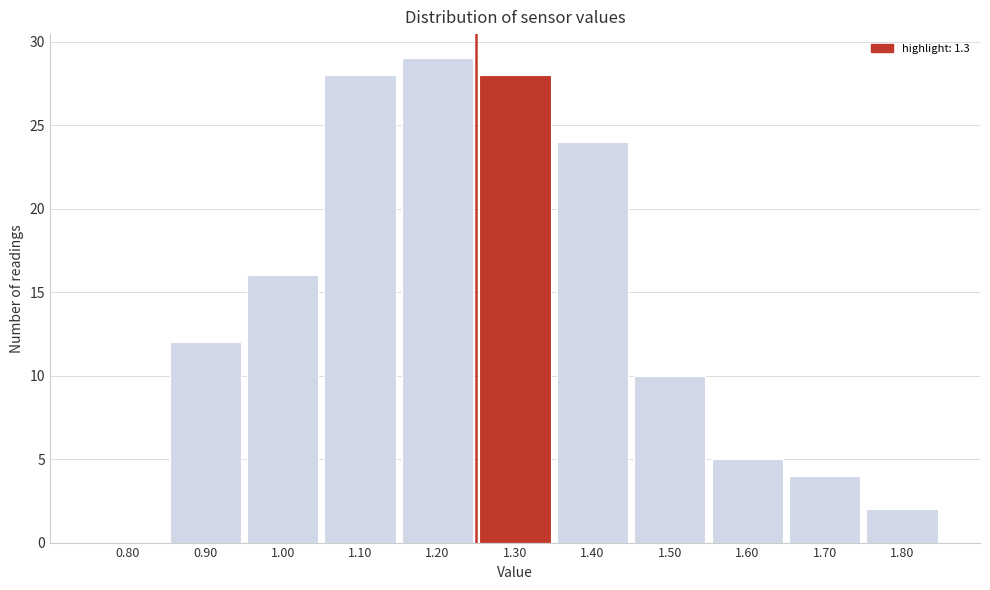

Reading left to right, extract all data points from this chart.

0.80=0	0.90=12	1.00=16	1.10=28	1.20=29	1.30=28	1.40=24	1.50=10	1.60=5	1.70=4	1.80=2